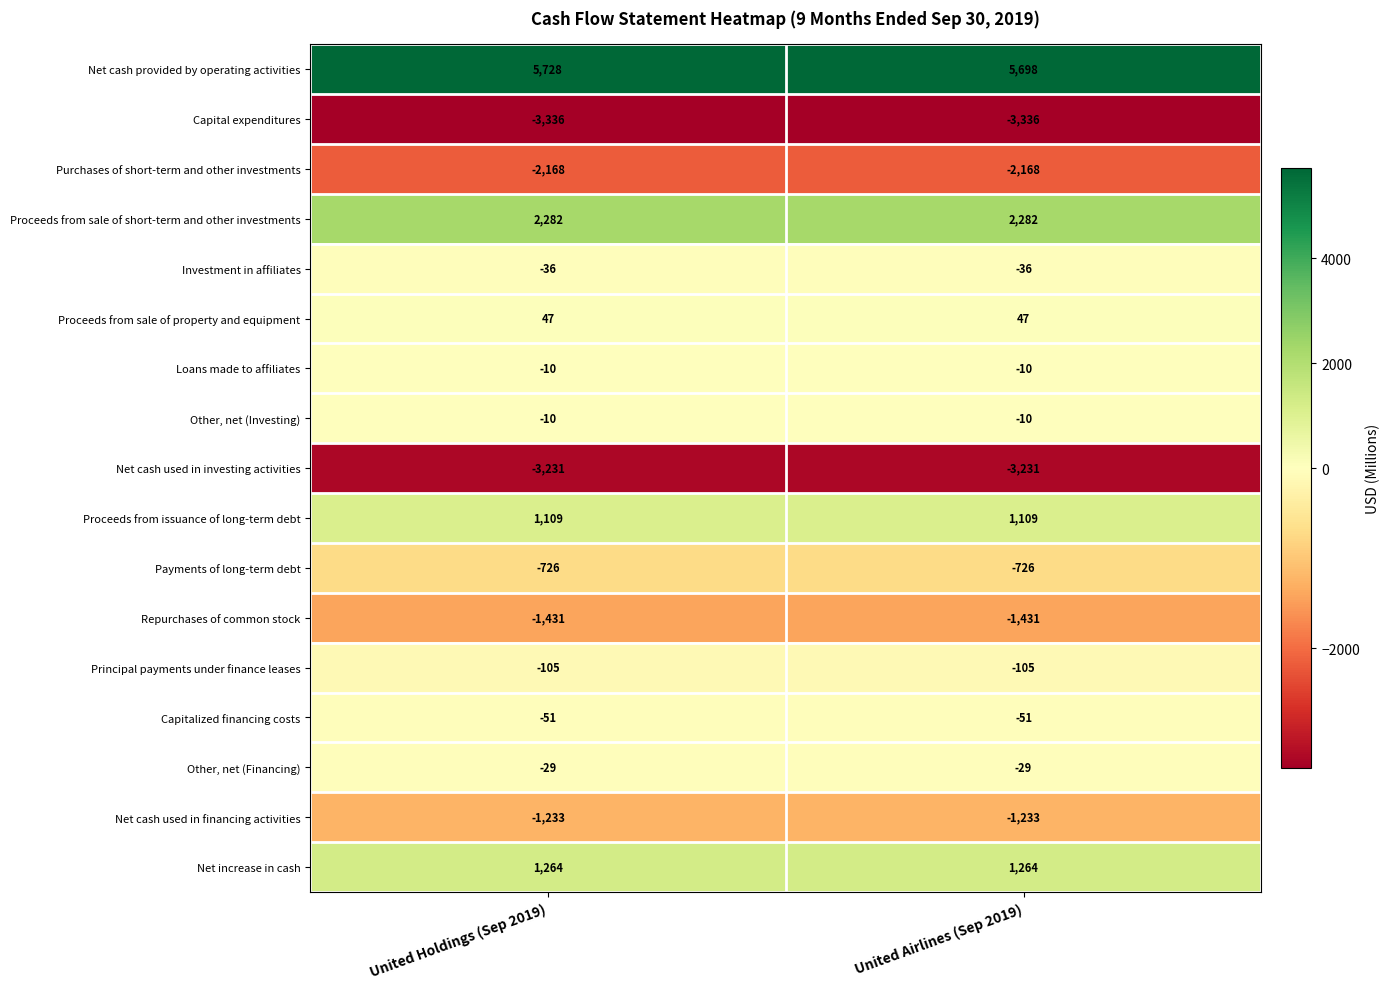

Is it true that Other, net (Financing) equals -29 at United Airlines (Sep 2019)?

True